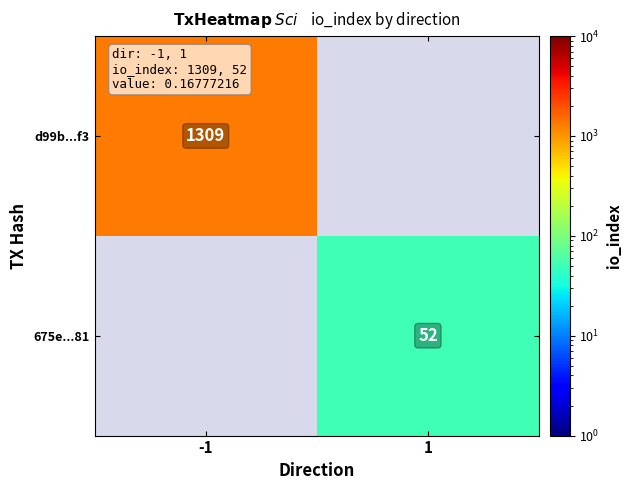

The value of 675e...81 at 1 is 52. True or false?

True